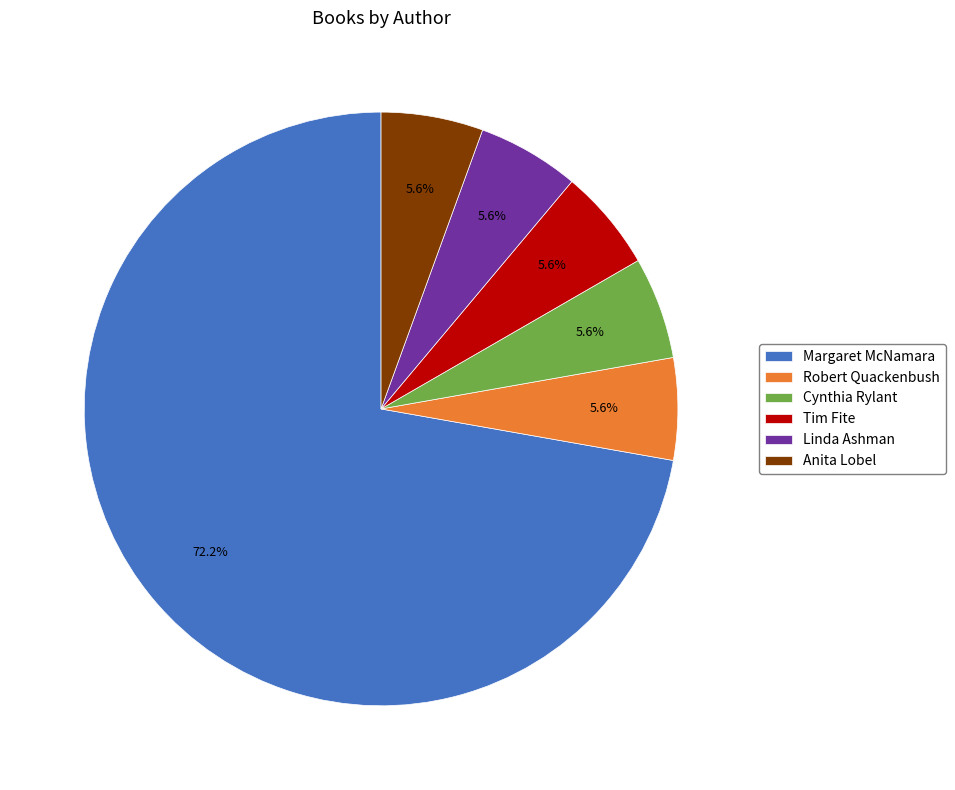

Is the sum of Anita Lobel and Margaret McNamara greater than half?

Yes